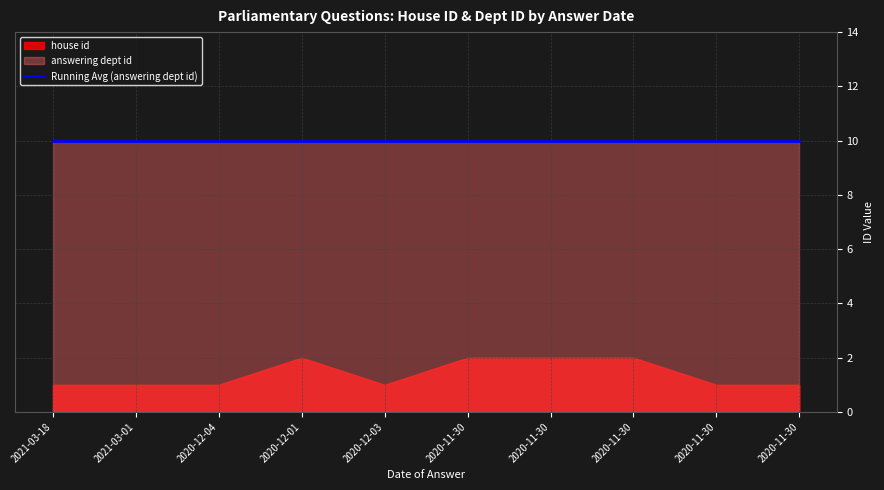

Rank the series by their maximum value, from lowest to highest.

house id, answering dept id